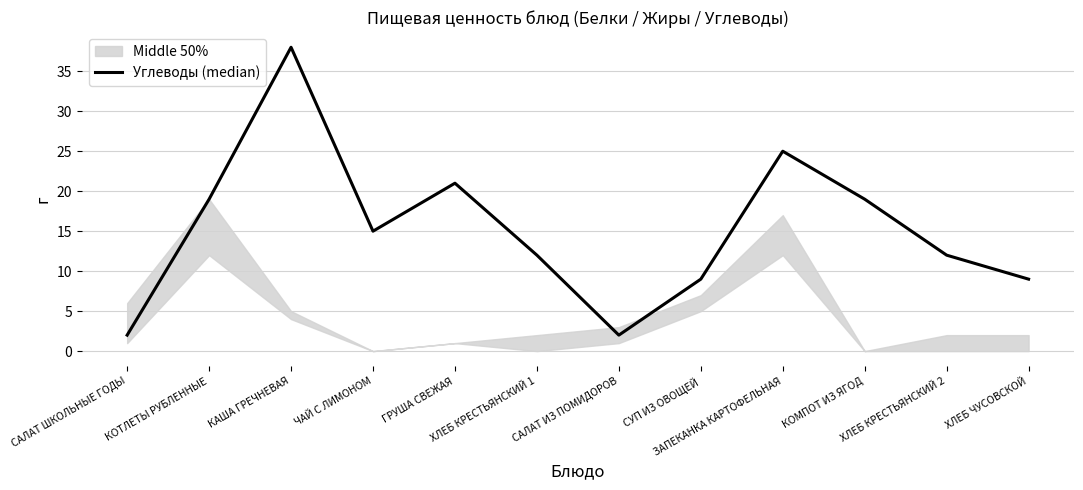

Which label corresponds to the largest value in the chart?

КАША ГРЕЧНЕВАЯ